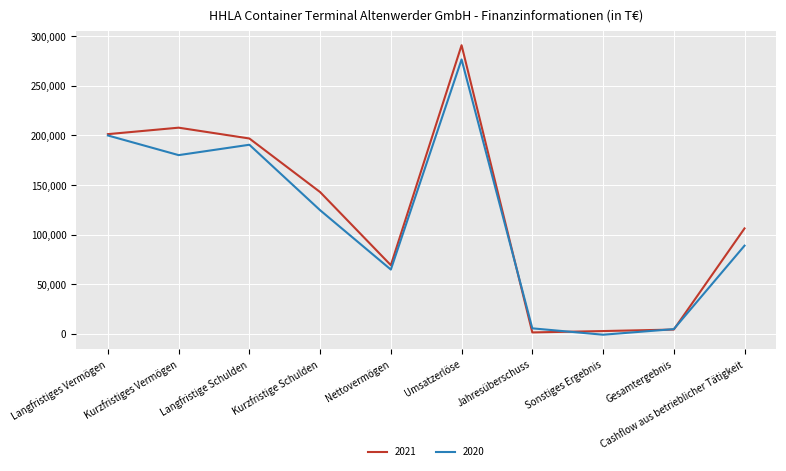

Rank the series by their average value, from lowest to highest.

2020, 2021